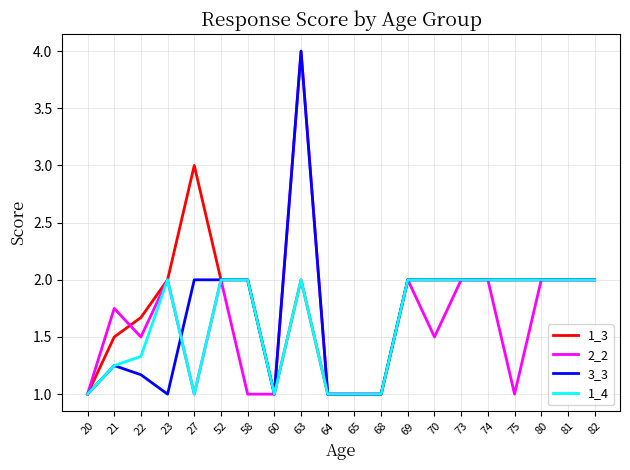

At which category is the sum across all series the highest?

63